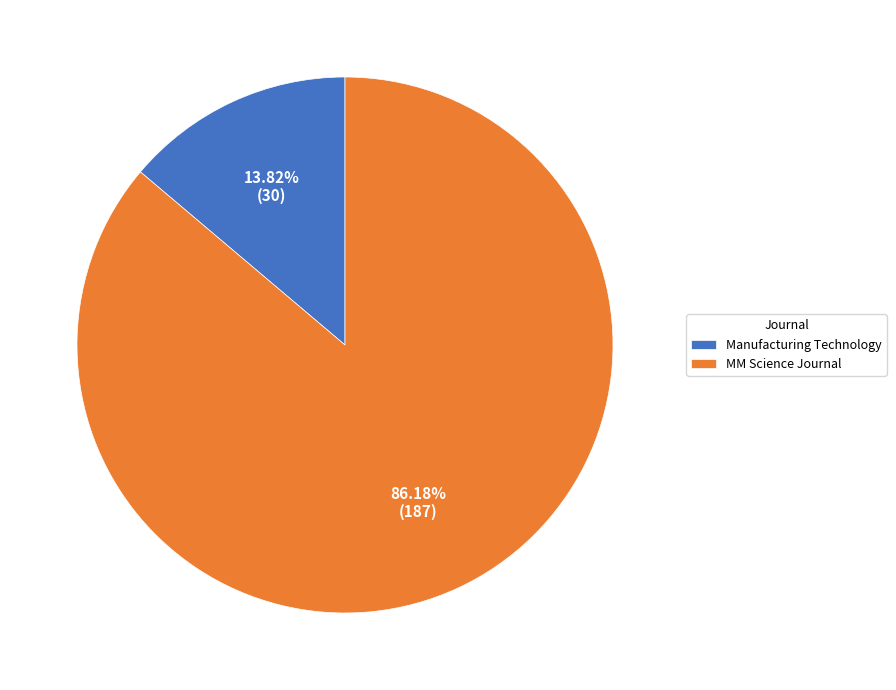

Between Manufacturing Technology and MM Science Journal, which is larger?

MM Science Journal